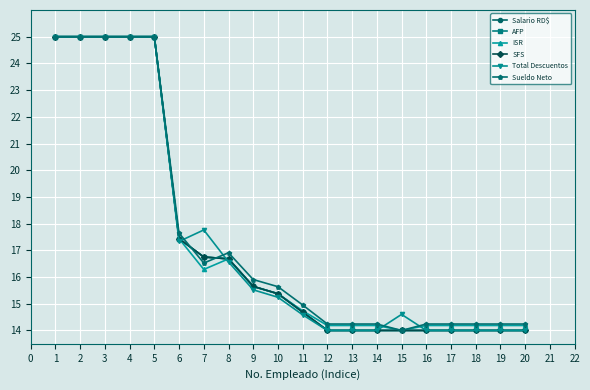

Which series has the largest total across all categories?

Sueldo Neto